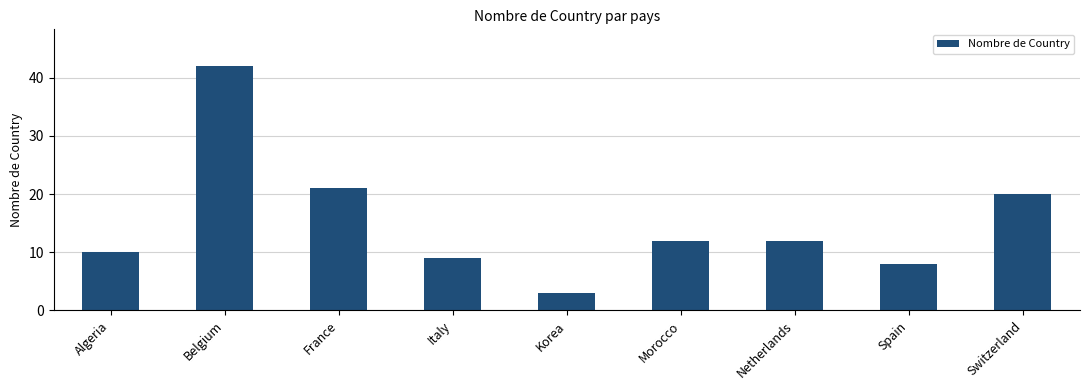

At which label does the data first exceed 12?

Belgium